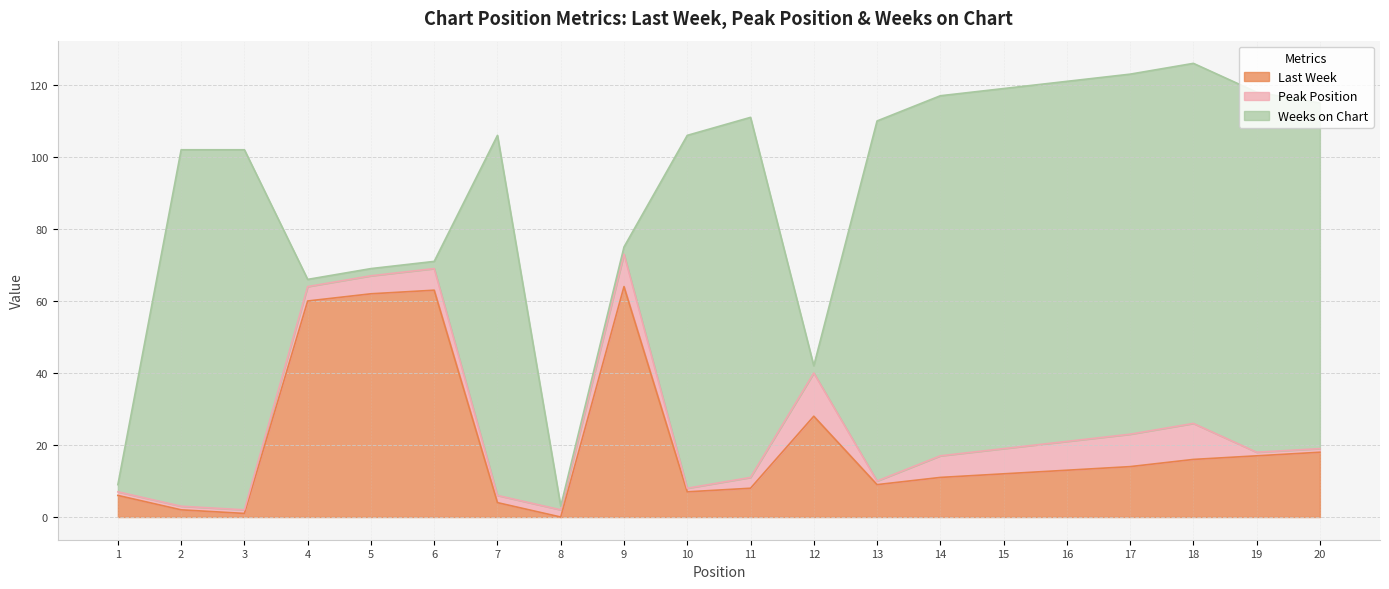

What is the spread (max minus min) of values at 18?

90